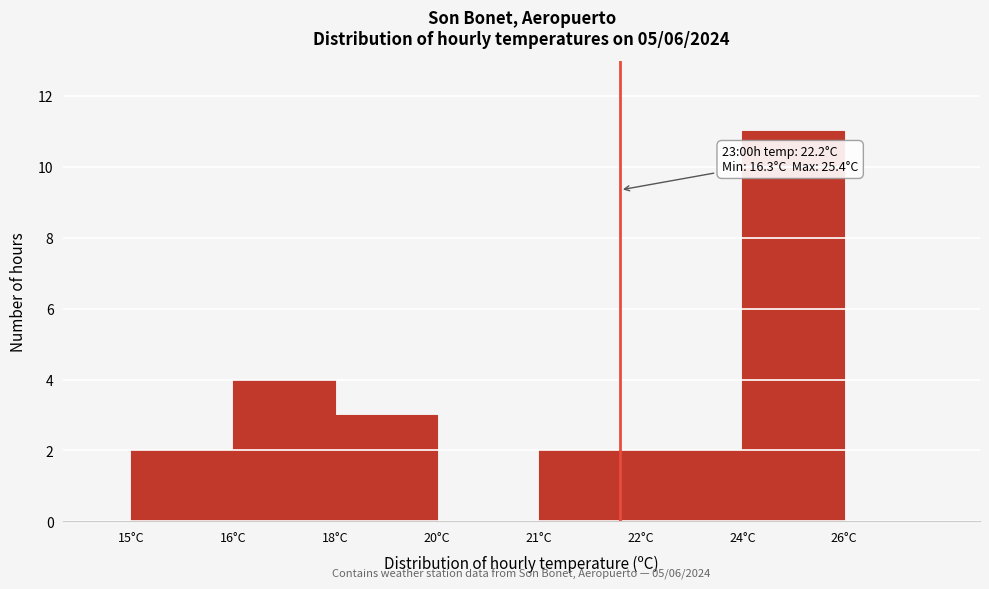

Reading left to right, what are all the values shown in this chart?

15°C=2	16°C=4	18°C=3	20°C=0	21°C=2	22°C=2	24°C=11